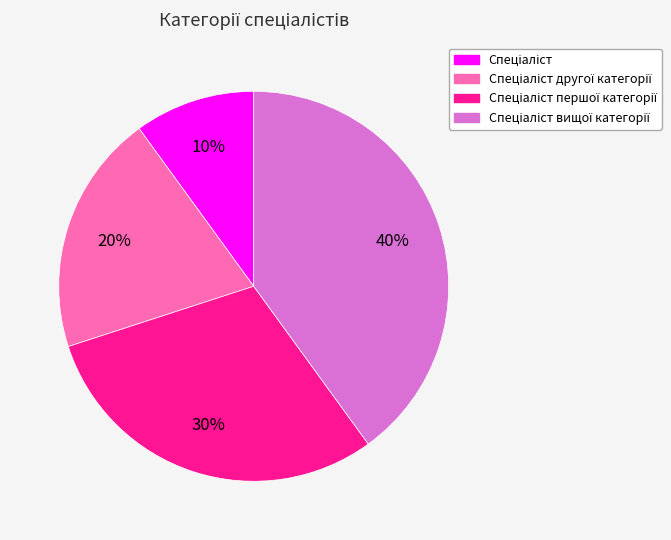

Does any single category account for the majority?

No